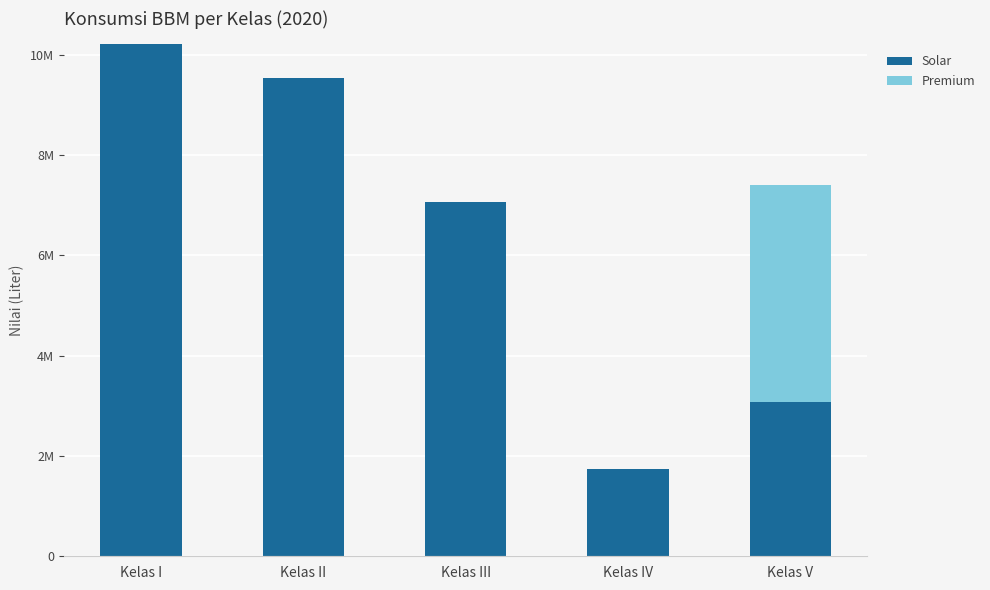

Which has a higher value, Kelas III or Kelas IV?

Kelas III